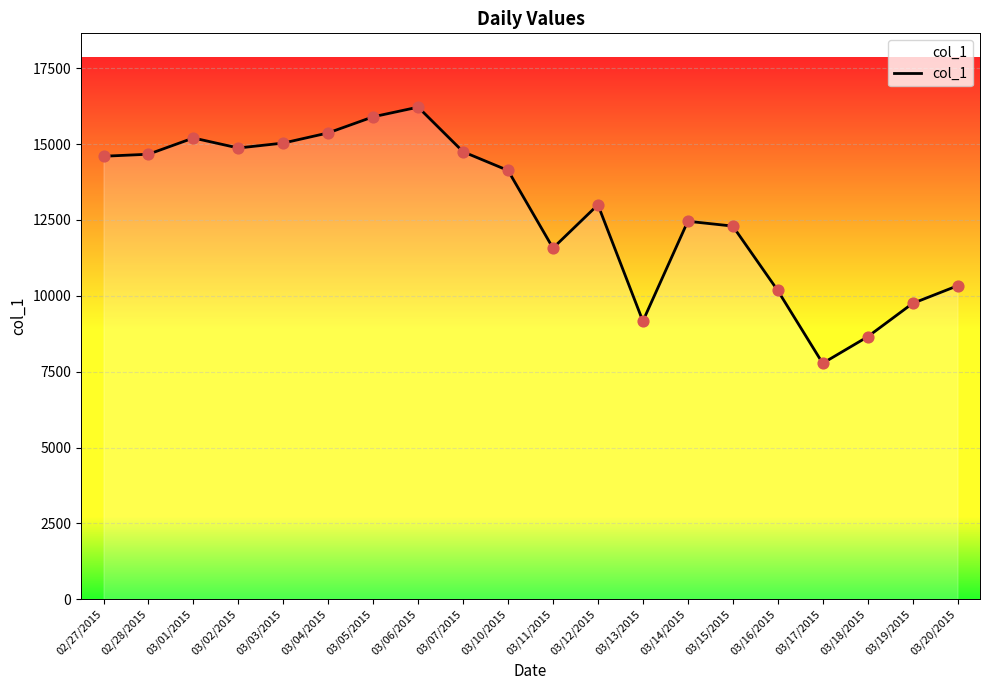

Approximately how many times larger is the value at 03/20/2015 compared to 03/02/2015?

0.7